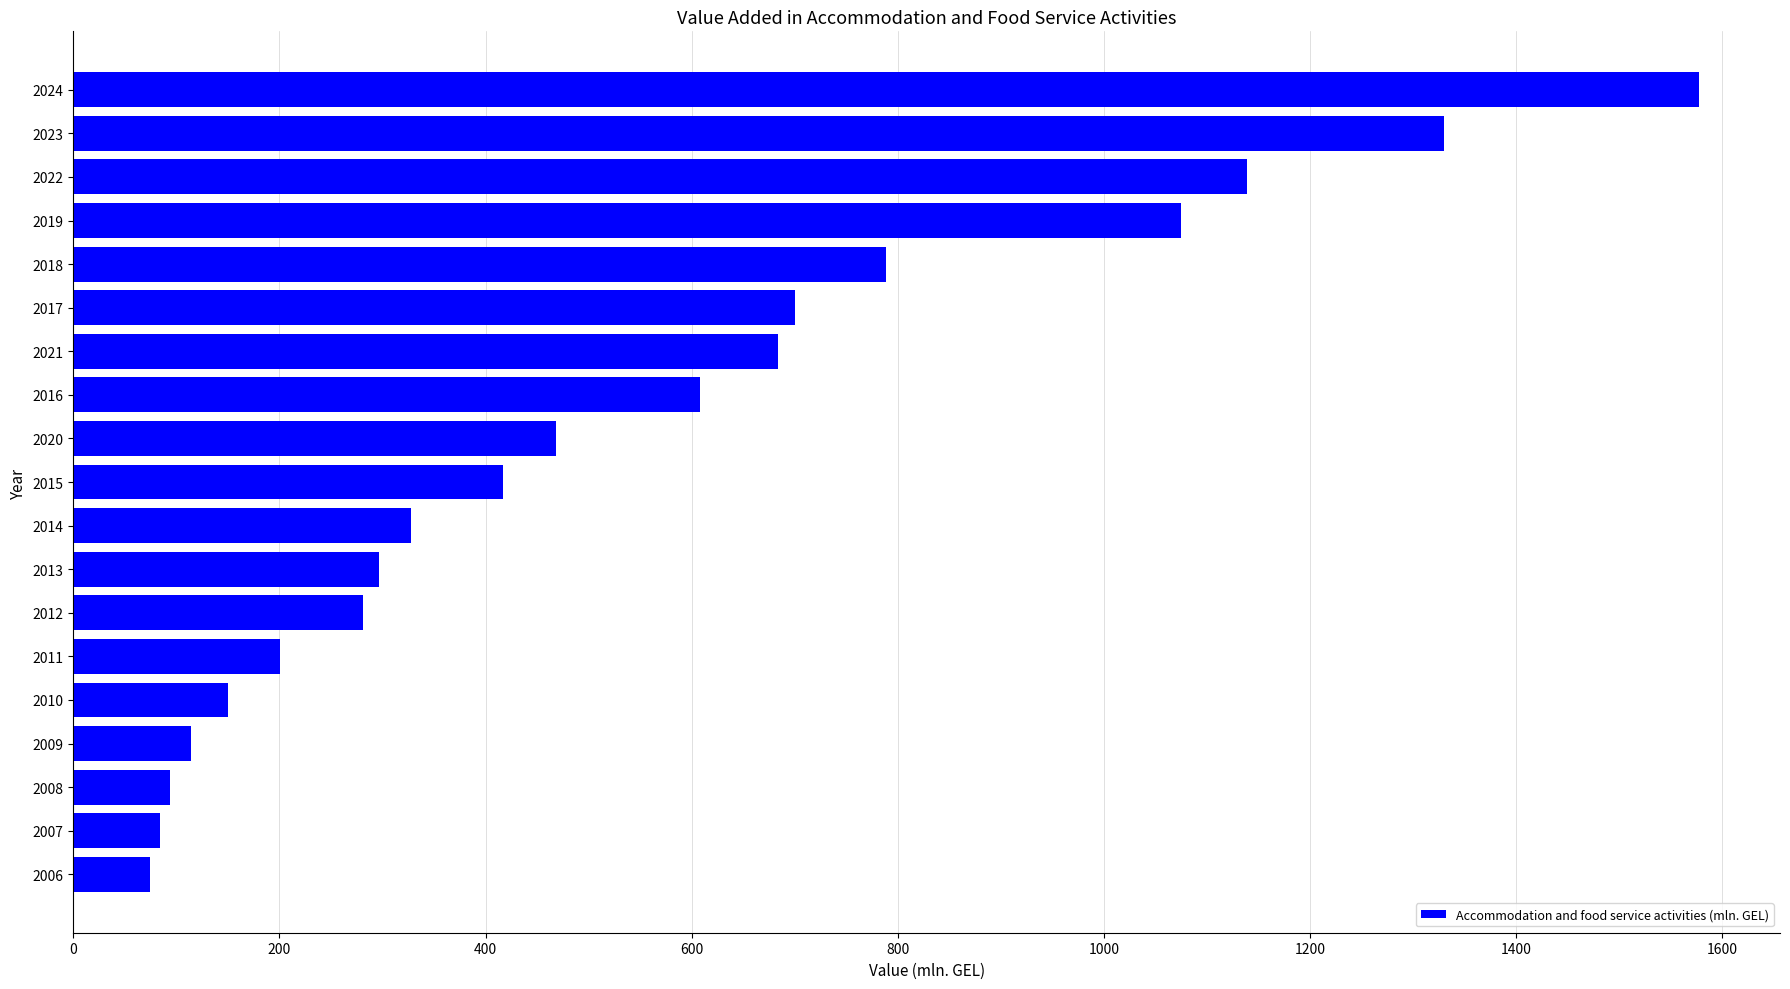

Does the chart contain any negative values?

No